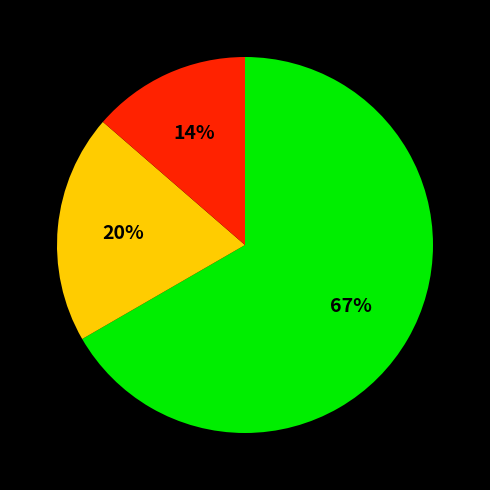

Is there any slice that represents more than half of the pie?

Yes